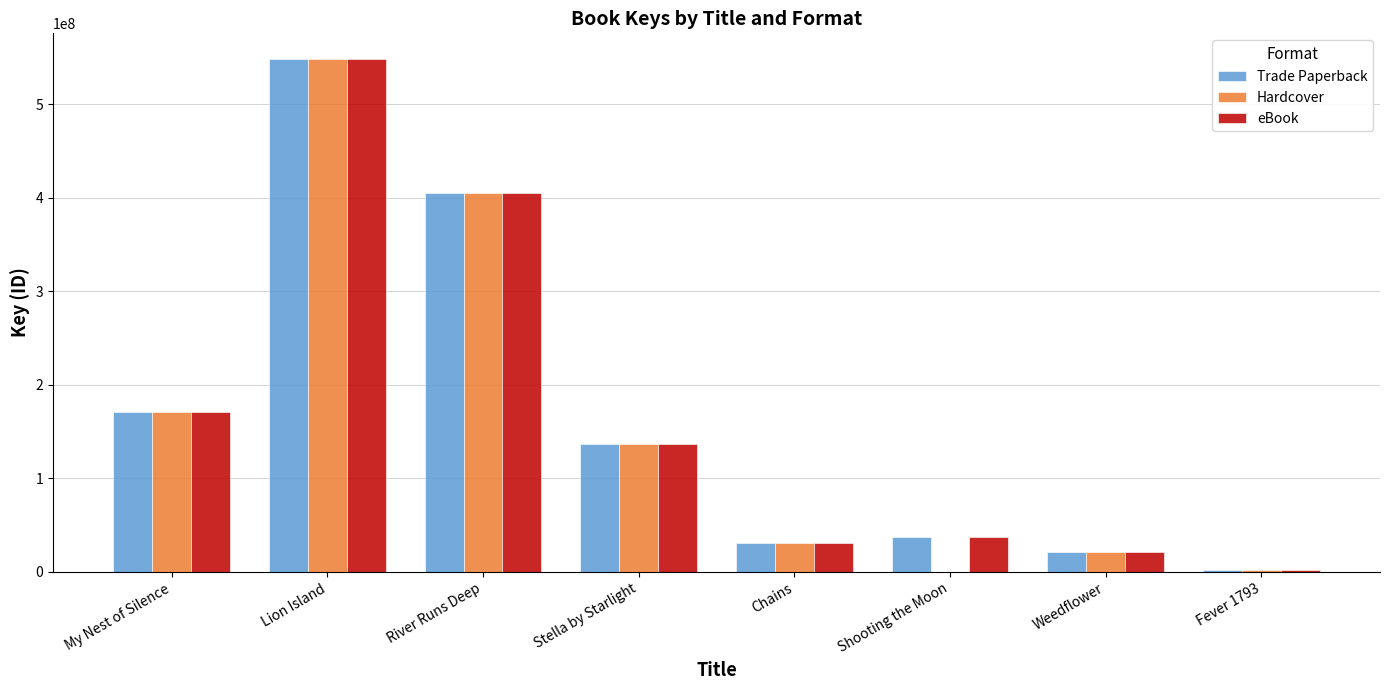

How many data points does each series have?

8